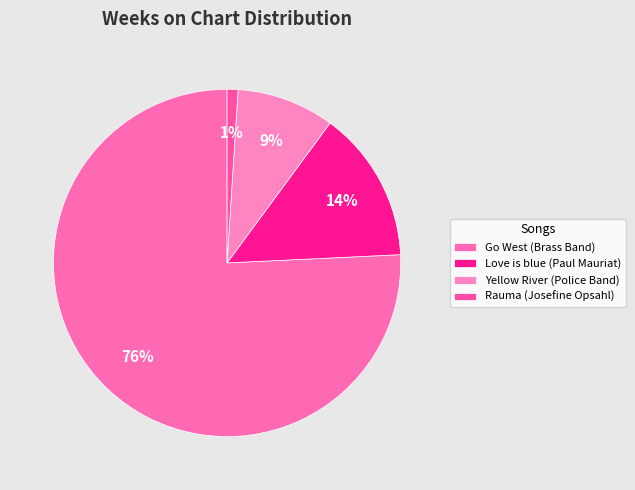

Which slice is the largest?

Go West (Brass Band)